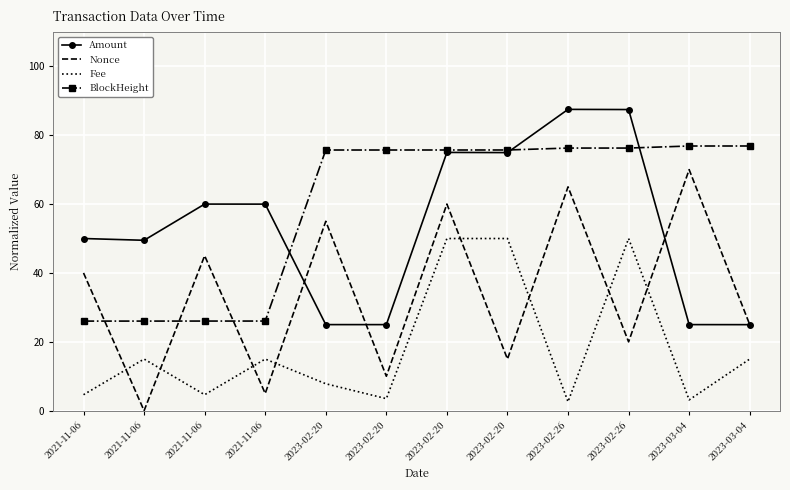

What is the average value of the Fee series?

18.4